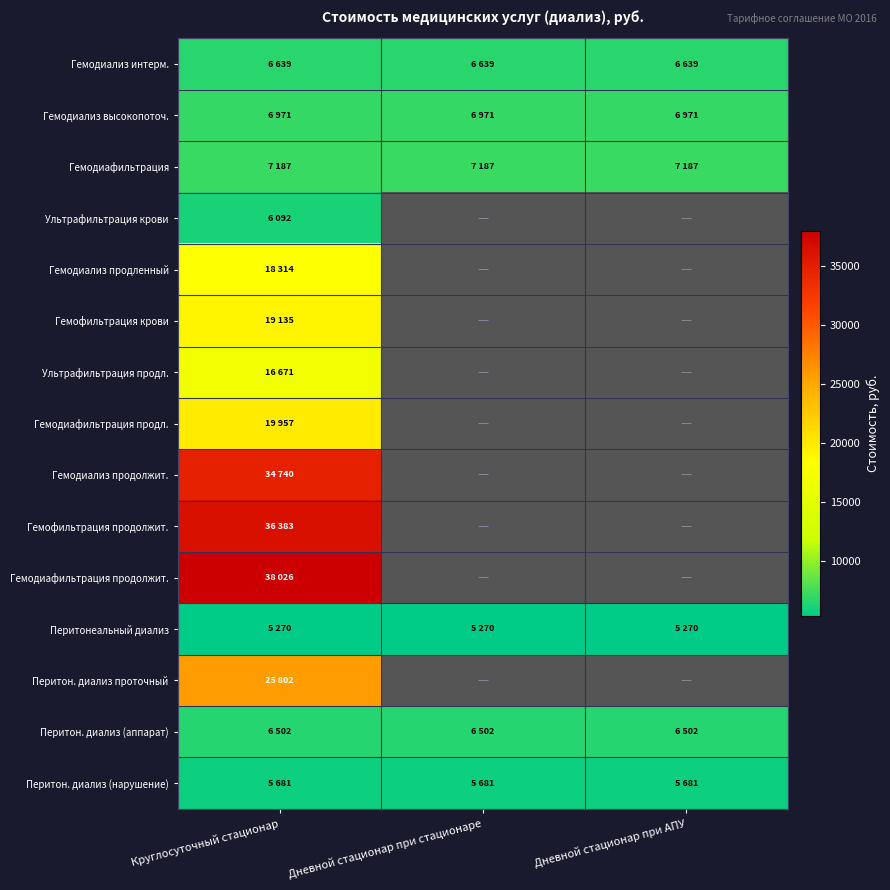

At which category does the chart reach its peak across all series?

Круглосуточный стационар